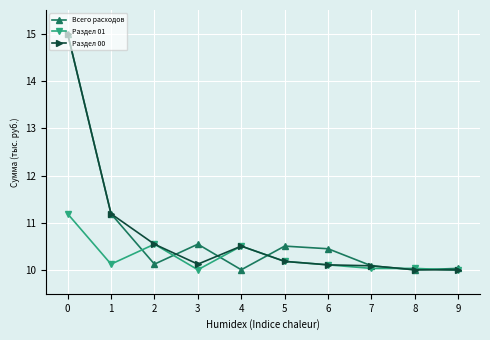

What are all the series names shown in the legend?

Всего расходов, Раздел 01, Раздел 00